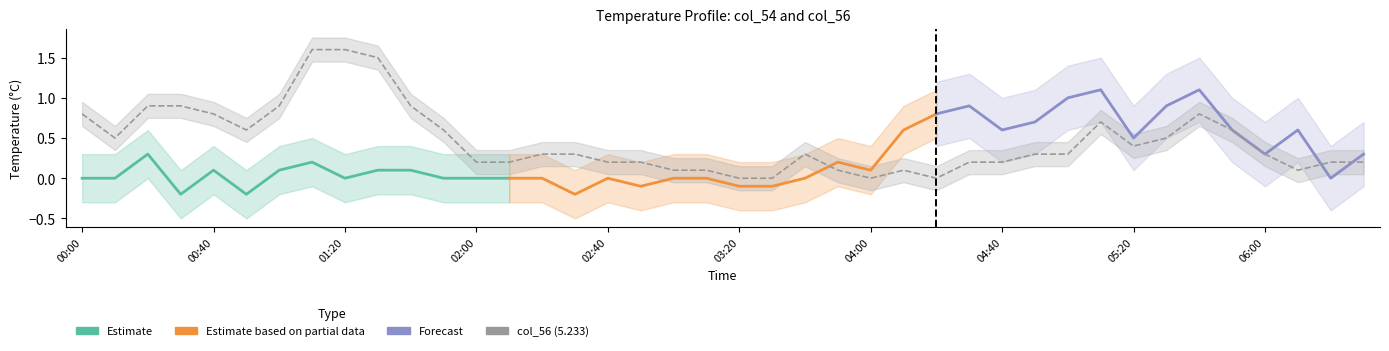

Reading left to right, extract all data points from this chart.

0.8	0.5	0.9	0.9	0.8	0.6	0.9	1.6	1.6	1.5	0.9	0.6	0.2	0.2	0.3	0.3	0.2	0.2	0.1	0.1	0.0	0.0	0.3	0.1	0.0	0.1	0.0	0.2	0.2	0.3	0.3	0.7	0.4	0.5	0.8	0.6	0.3	0.1	0.2	0.2